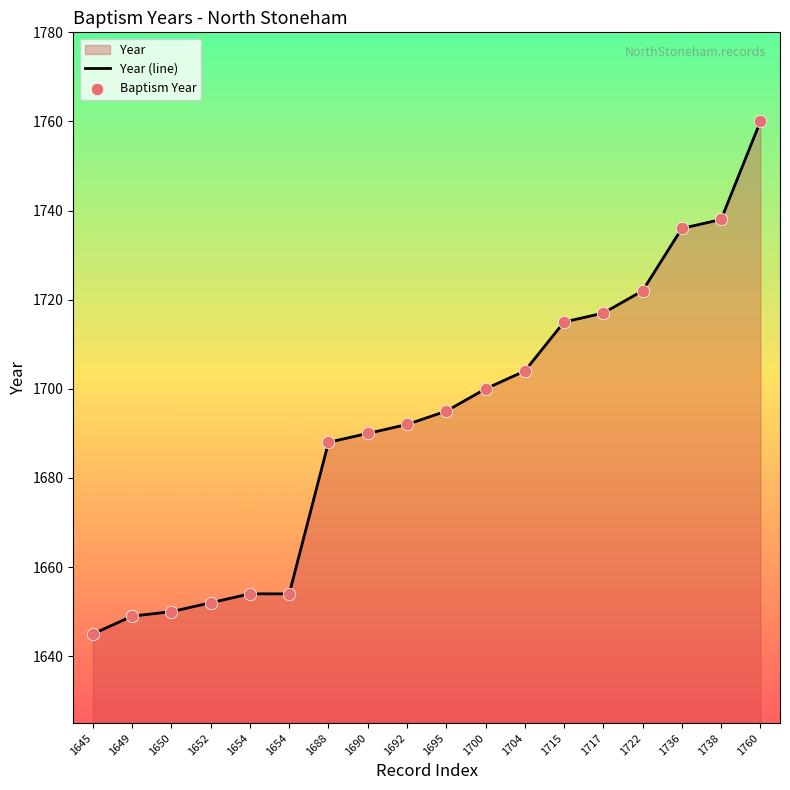

What is the total value across all series at 1722?

3444